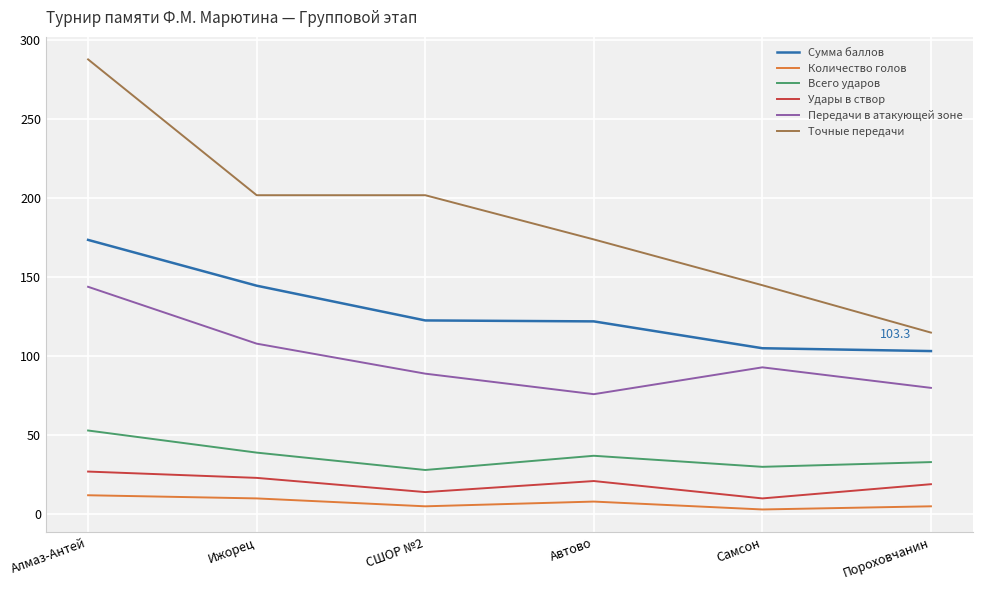

True or false: Передачи в атакующей зоне and Всего ударов intersect in this chart.

False